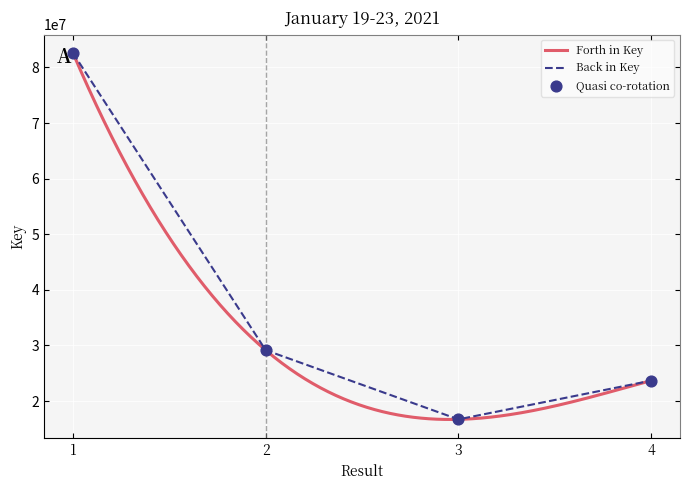

What is the change in value from 2 to 4?

-5480545